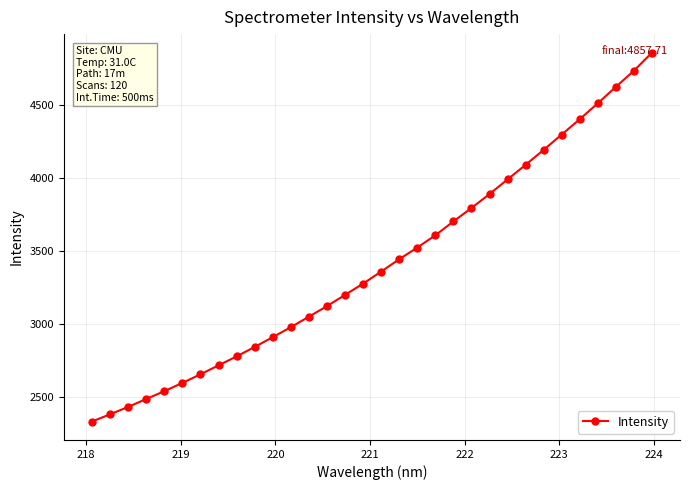

How many lines are shown in the chart?

1